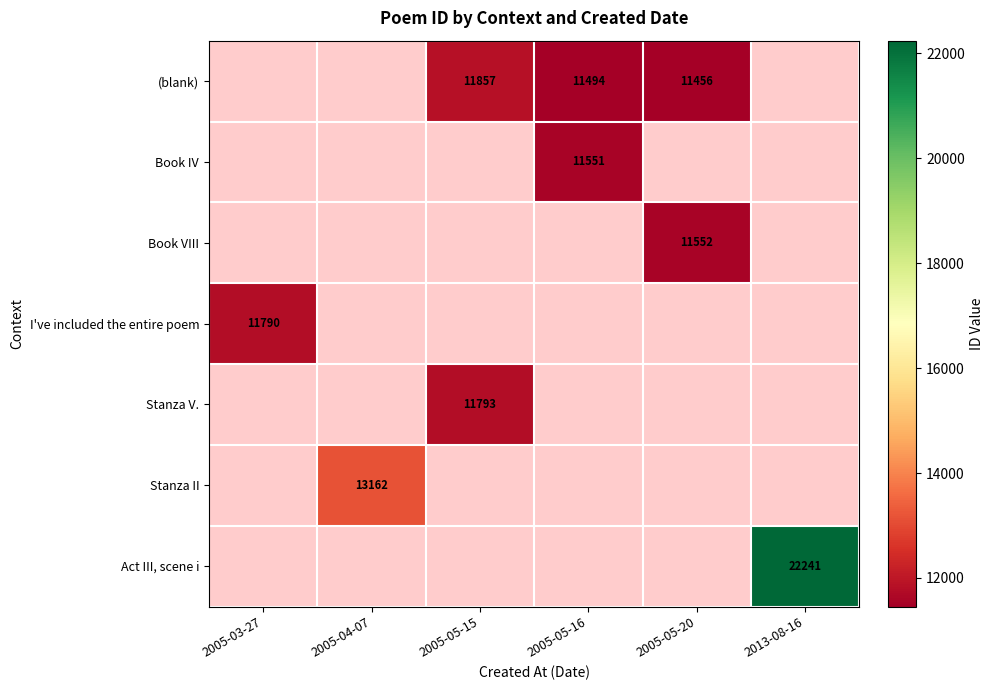

Which has a higher value, 2005-05-20 or 2013-08-16?

2013-08-16